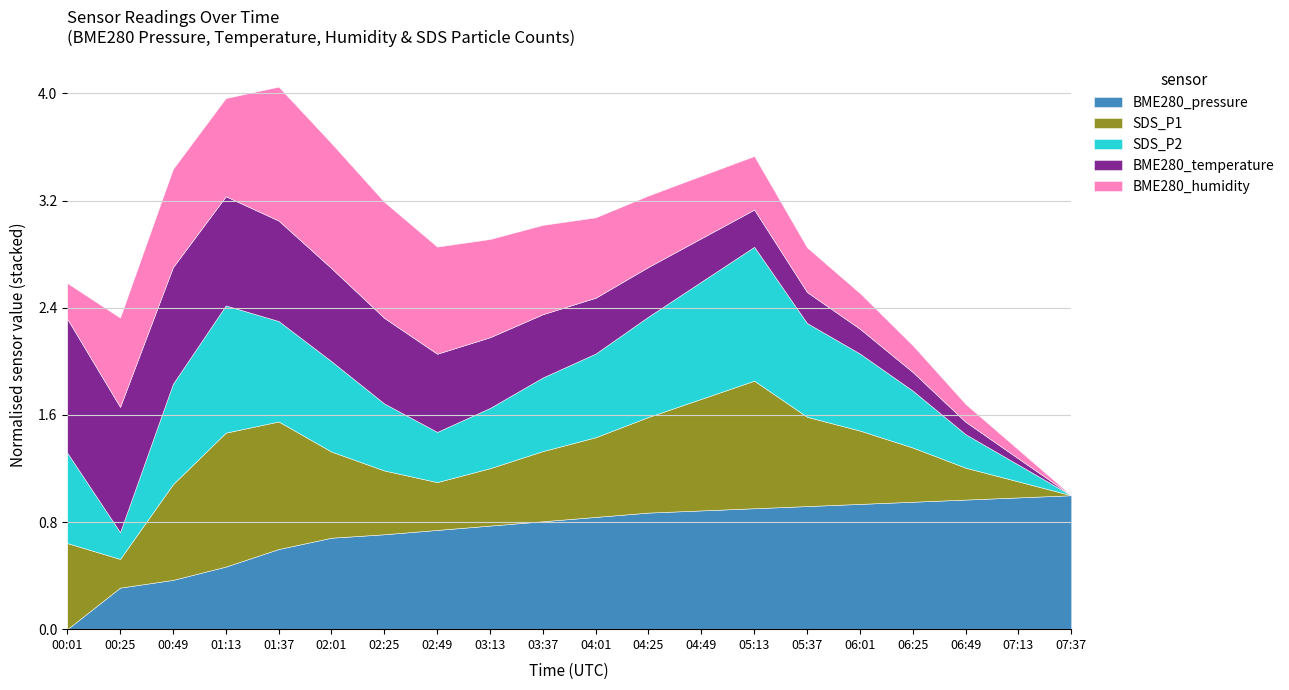

At which label does BME280_pressure reach its minimum?

00:01